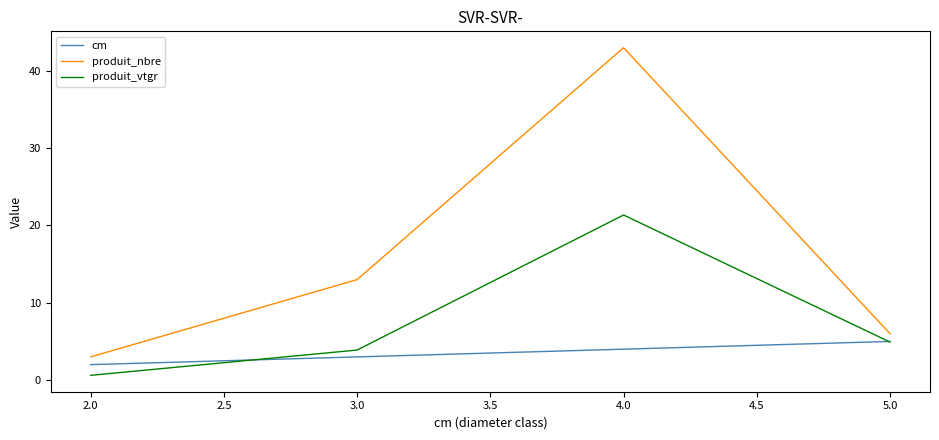

What is the sum of all produit_nbre values?

65.0